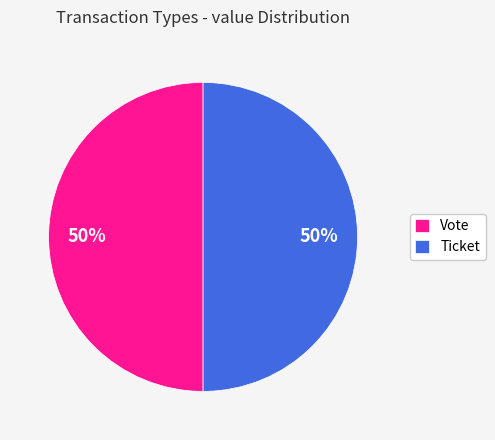

Is the sum of Vote and Ticket greater than half?

Yes